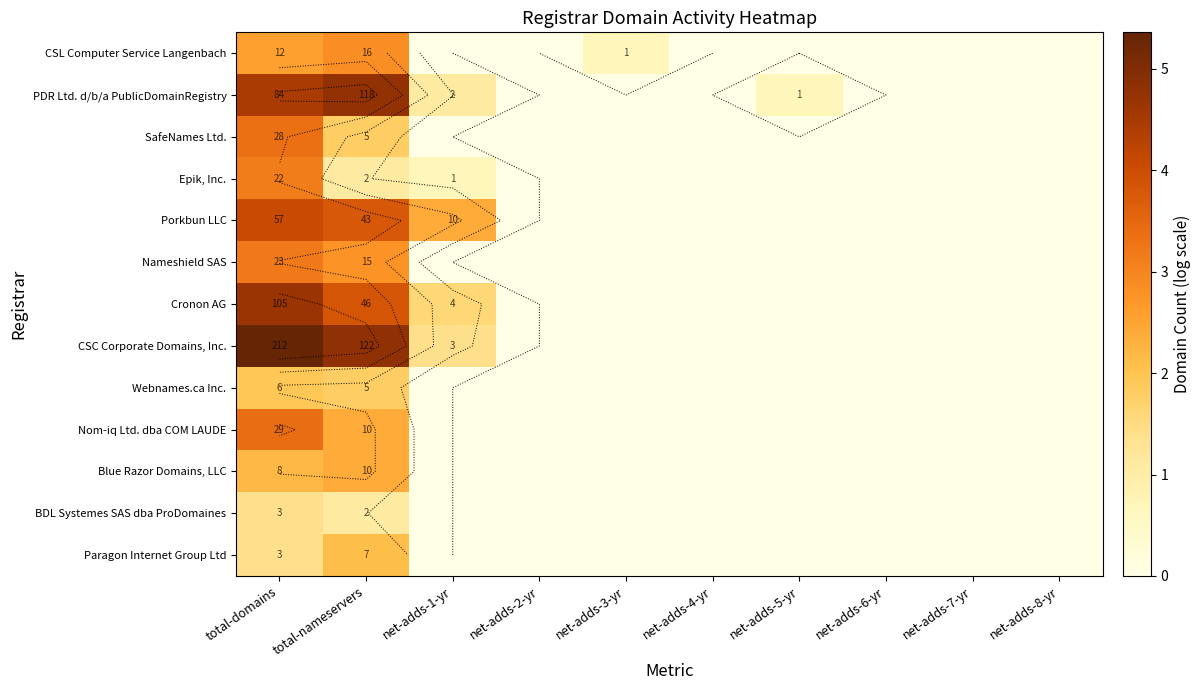

How many values in BDL Systemes SAS dba ProDomaines are above zero?

2